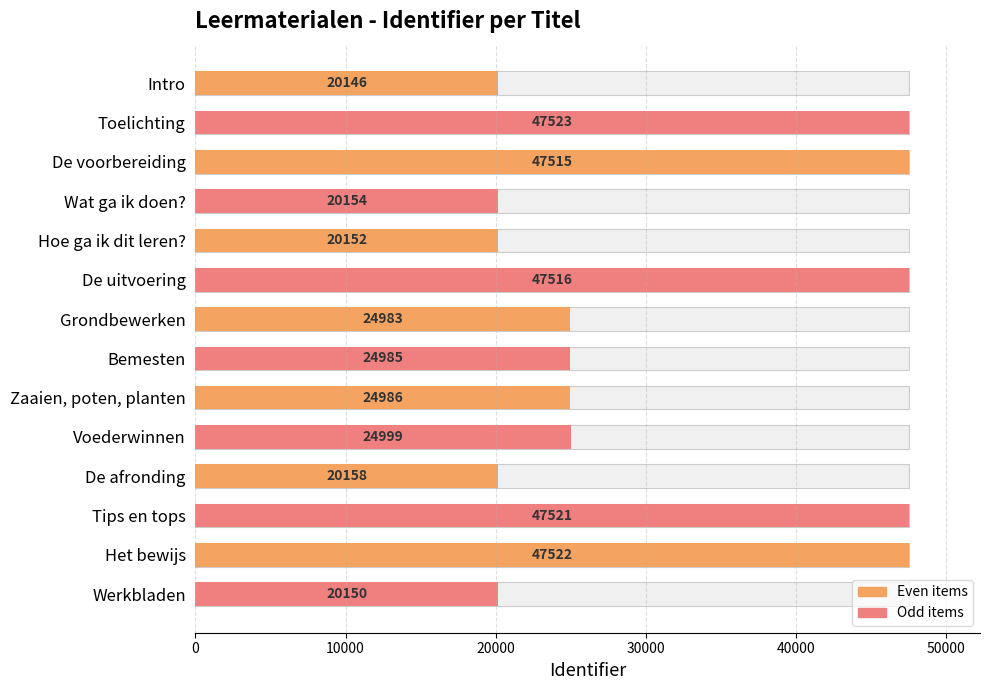

What is the ratio of the value at De afronding to the value at Bemesten?

0.8